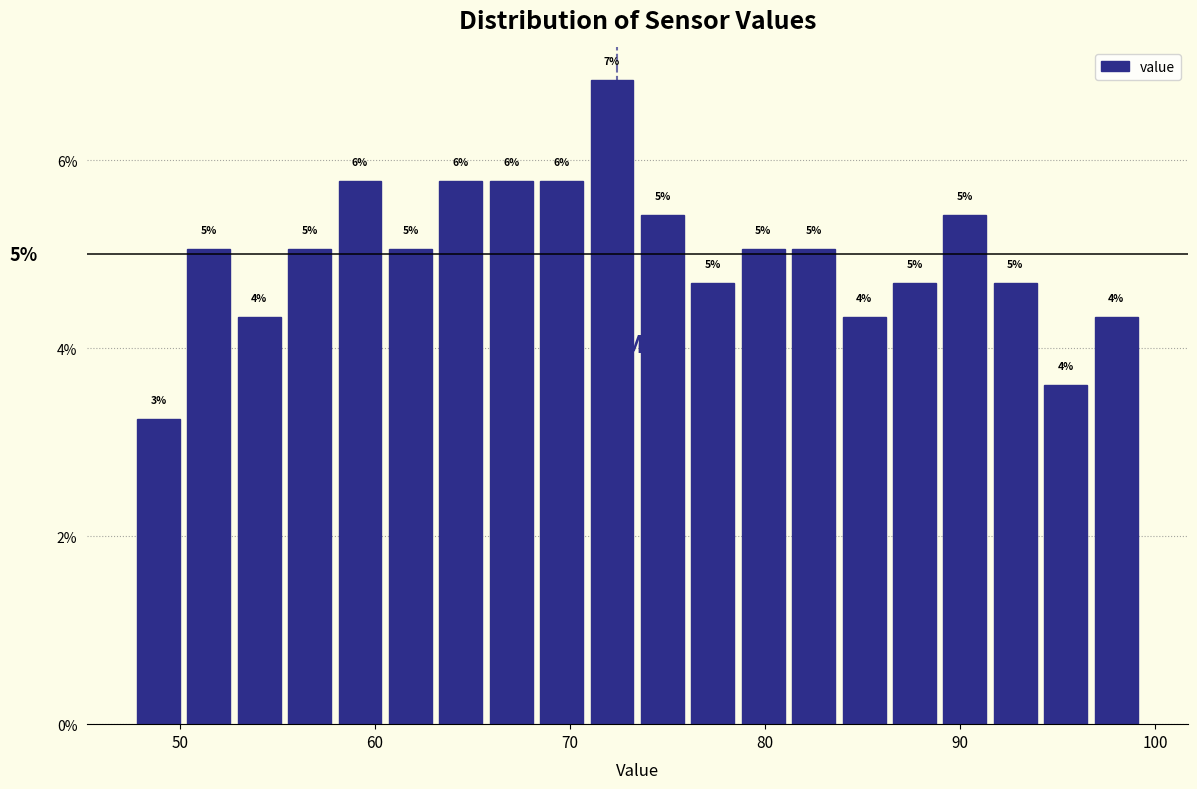

Read against the x-axis, roughly where is the centre of the tallest bar?

72